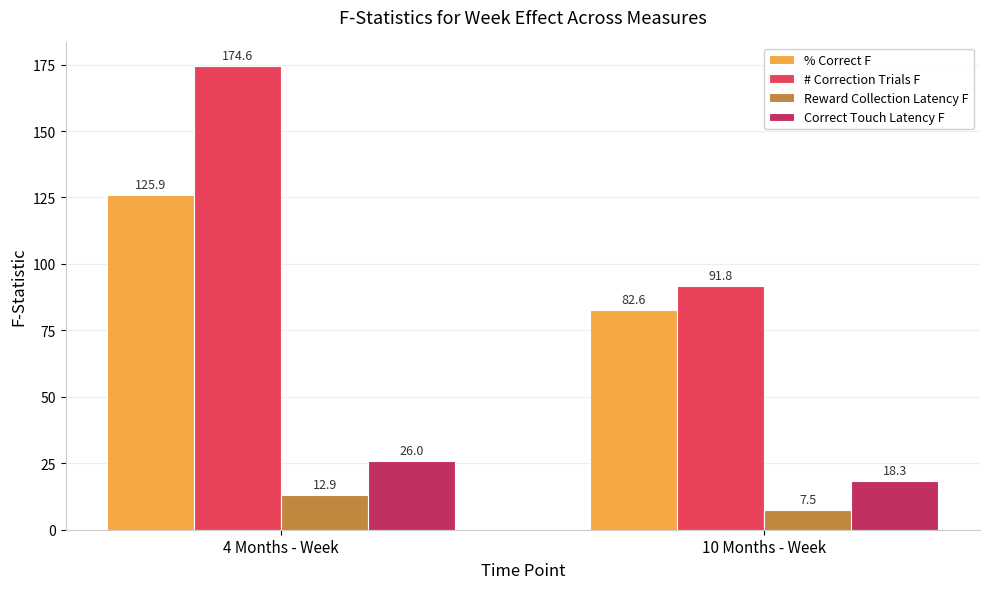

What is the label of the 1st bar from the left?

4 Months - Week